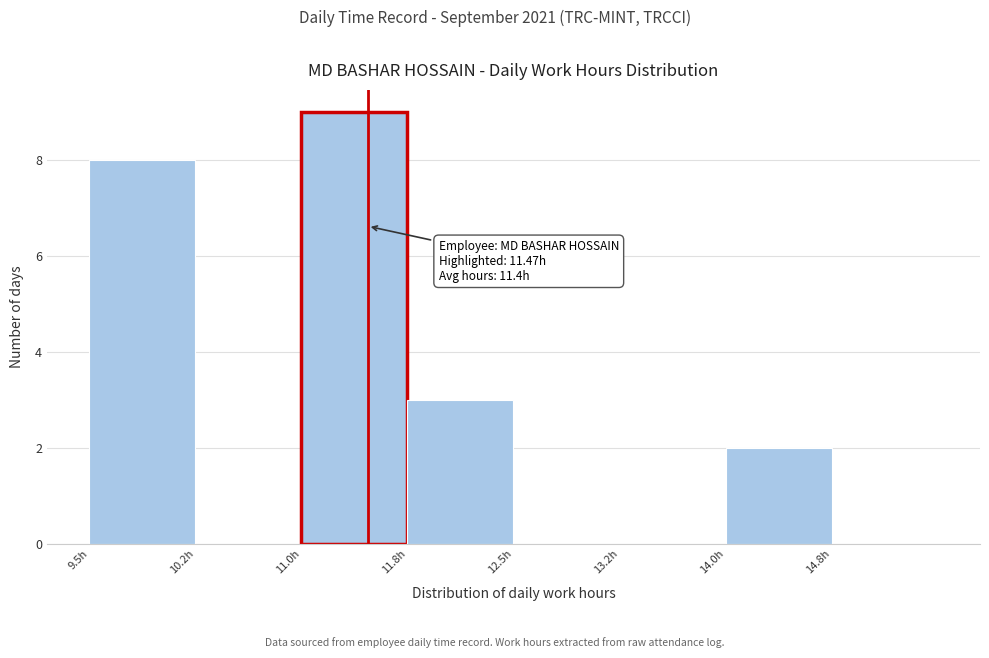

Over which range of the x-axis is the bar tallest?

11.00 to 11.75